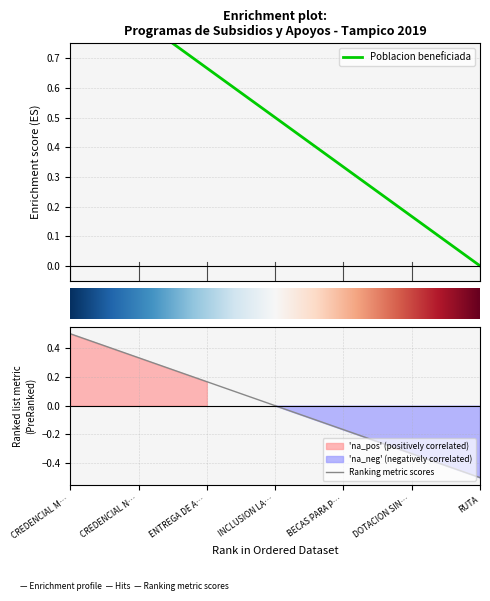

True or false: Ranking metric scores has a value of 0.1 at ENTREGA DE A….

False